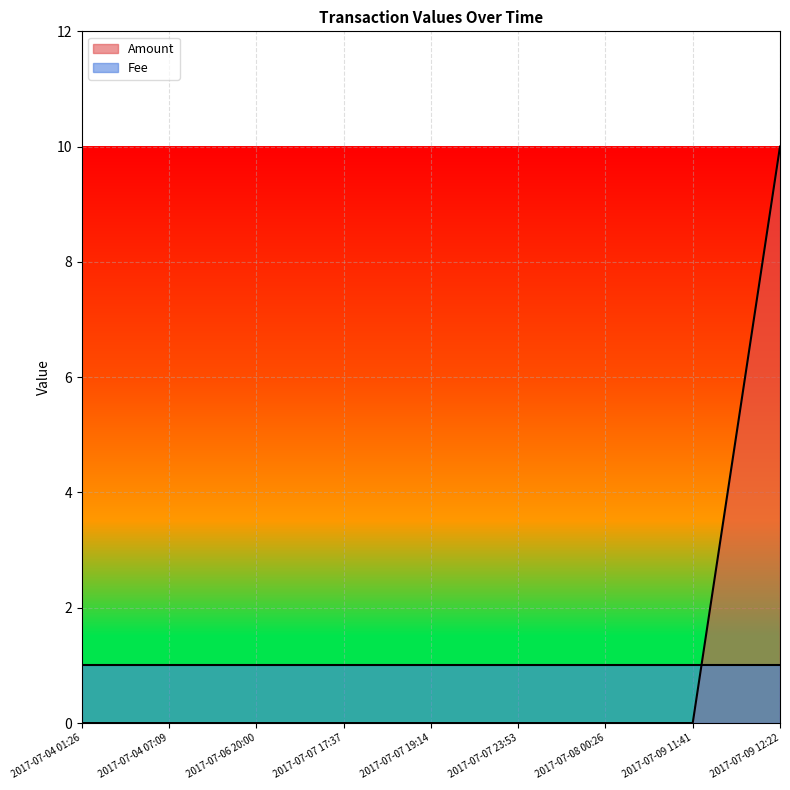

What is the average value?

1